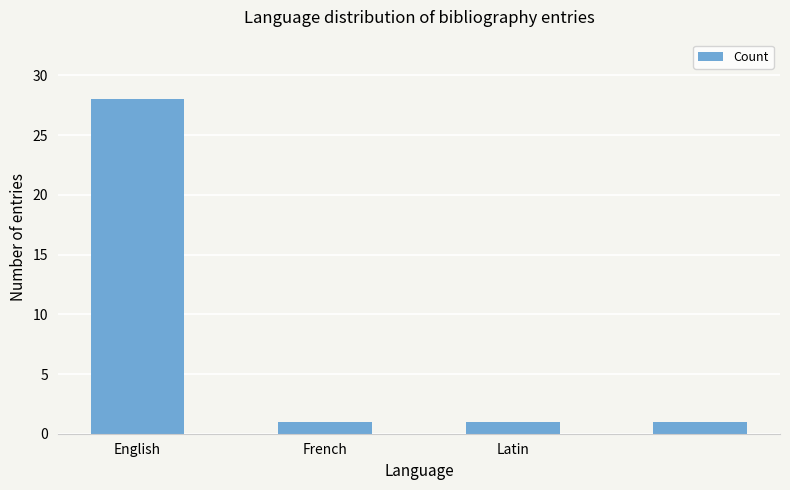

Are the bars grouped side by side (vs. stacked)?

No